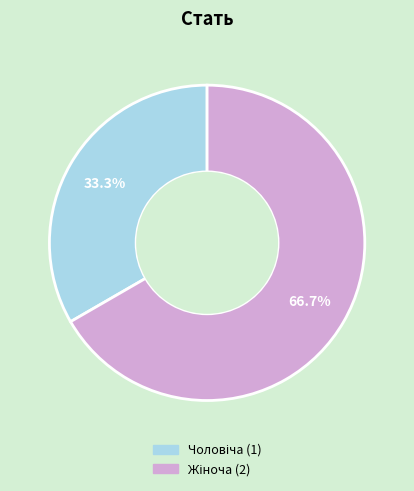

Does any single category account for the majority?

Yes